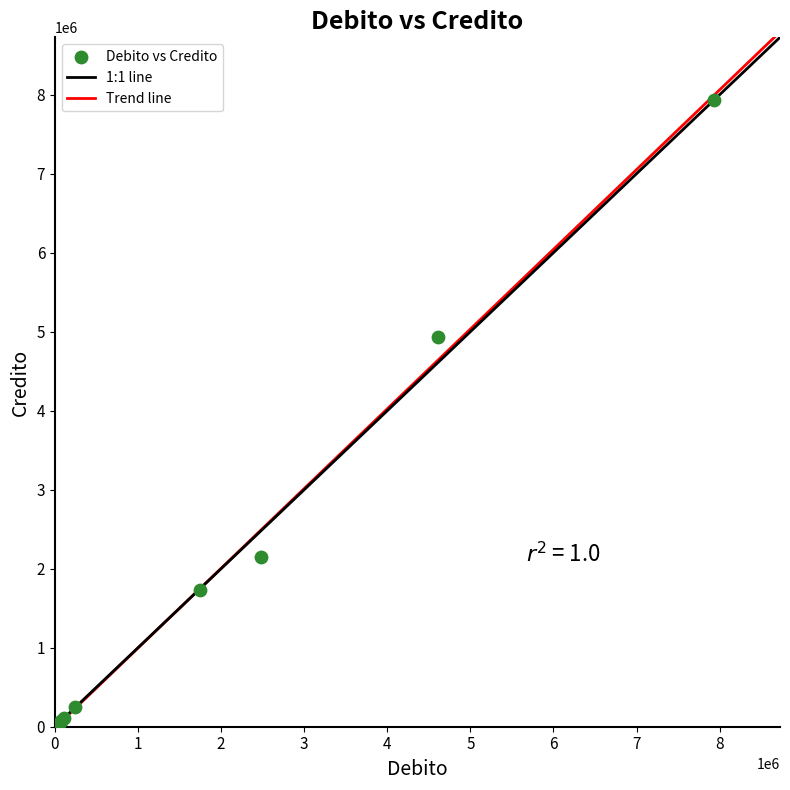

What Y value in the scatter plot is closest to 3966770?

4927524.6